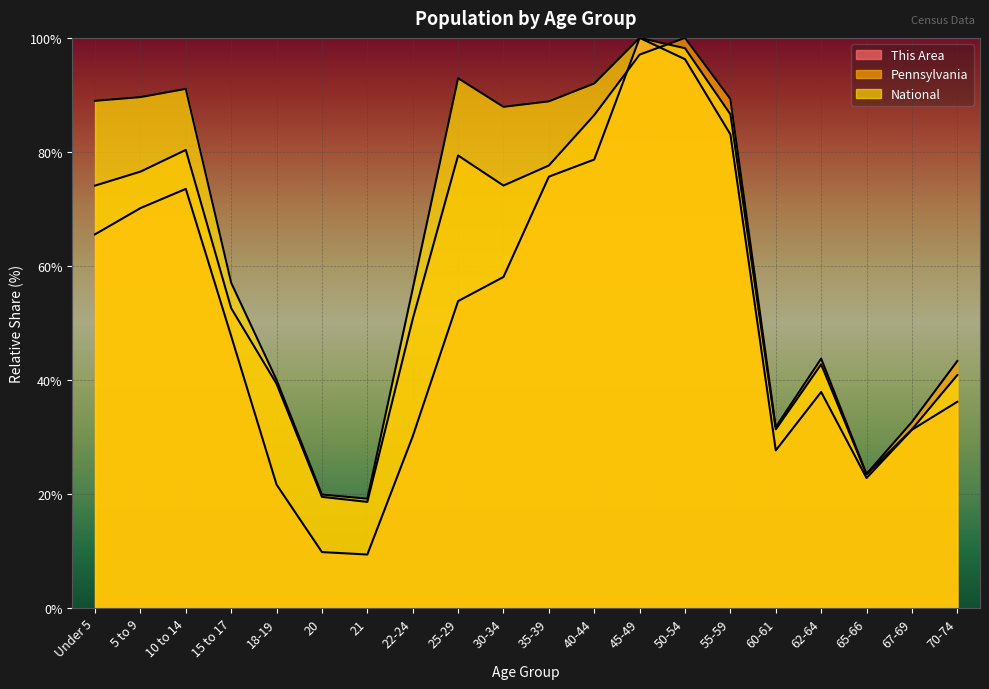

Reading left to right, transcribe all the data shown in this chart.

This Area: 65.5	70.1	73.5	47.7	21.6	9.8	9.4	30.1	53.8	58.1	75.7	78.7	100.0	96.3	83.1	27.7	37.9	22.8	31.3	36.2
Pennsylvania: 74.1	76.5	80.3	52.6	39.3	19.5	18.6	50.7	79.4	74.1	77.6	86.5	97.1	100.0	89.3	31.7	43.7	23.5	32.6	43.3
National: 89.0	89.6	91.1	57.0	40.0	19.9	19.2	56.0	92.9	87.9	88.9	92.0	100.0	98.2	86.6	31.3	42.7	23.4	31.3	40.9